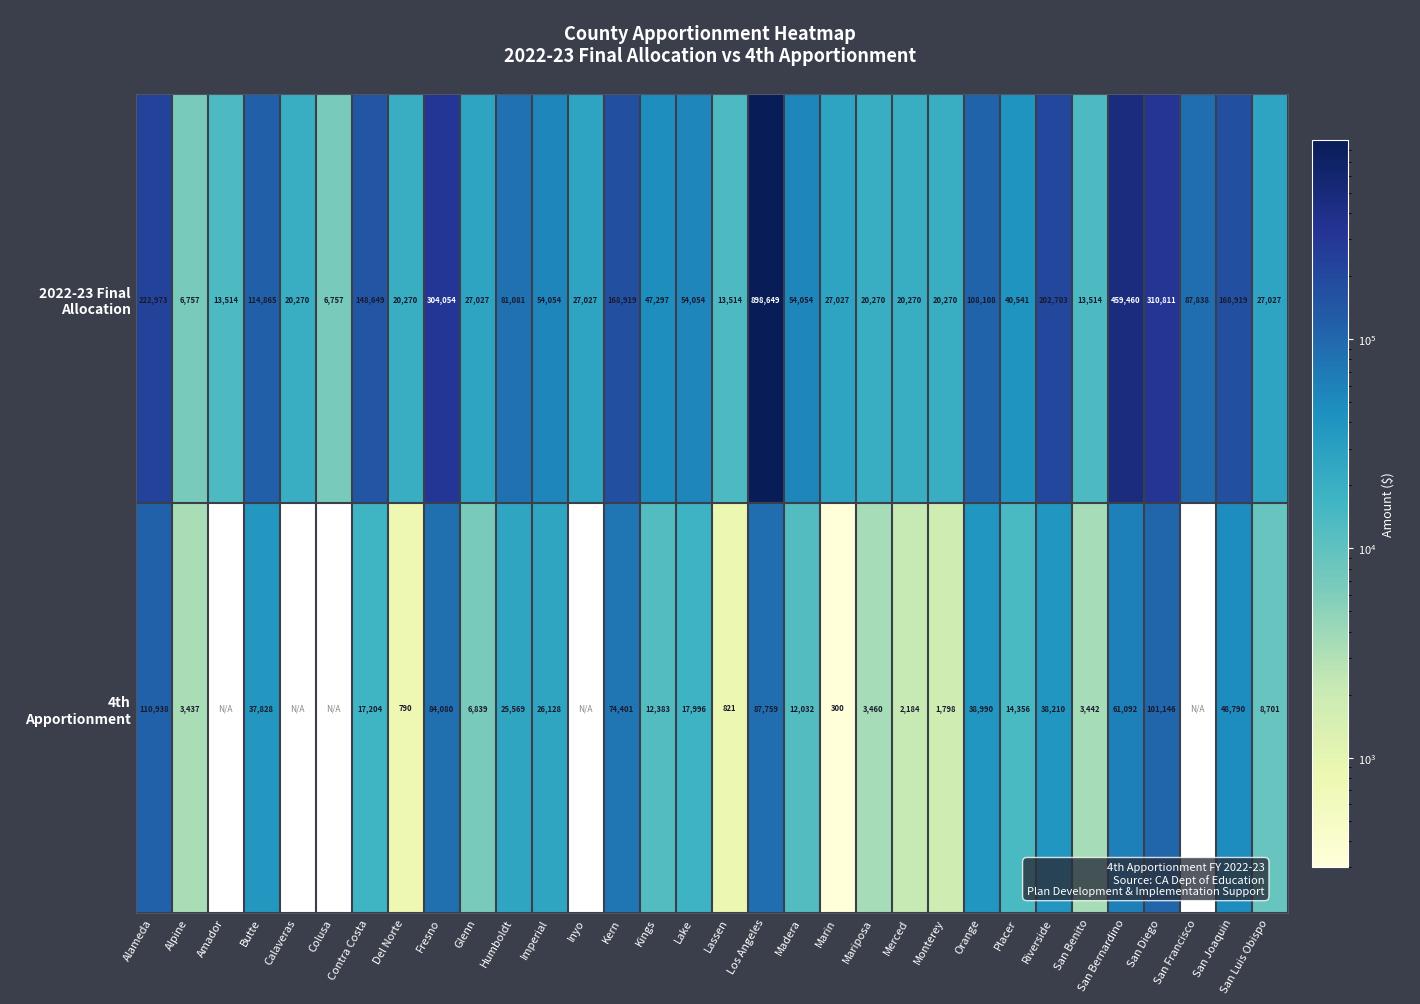

What is the difference between the highest and lowest values at Lake?

36058